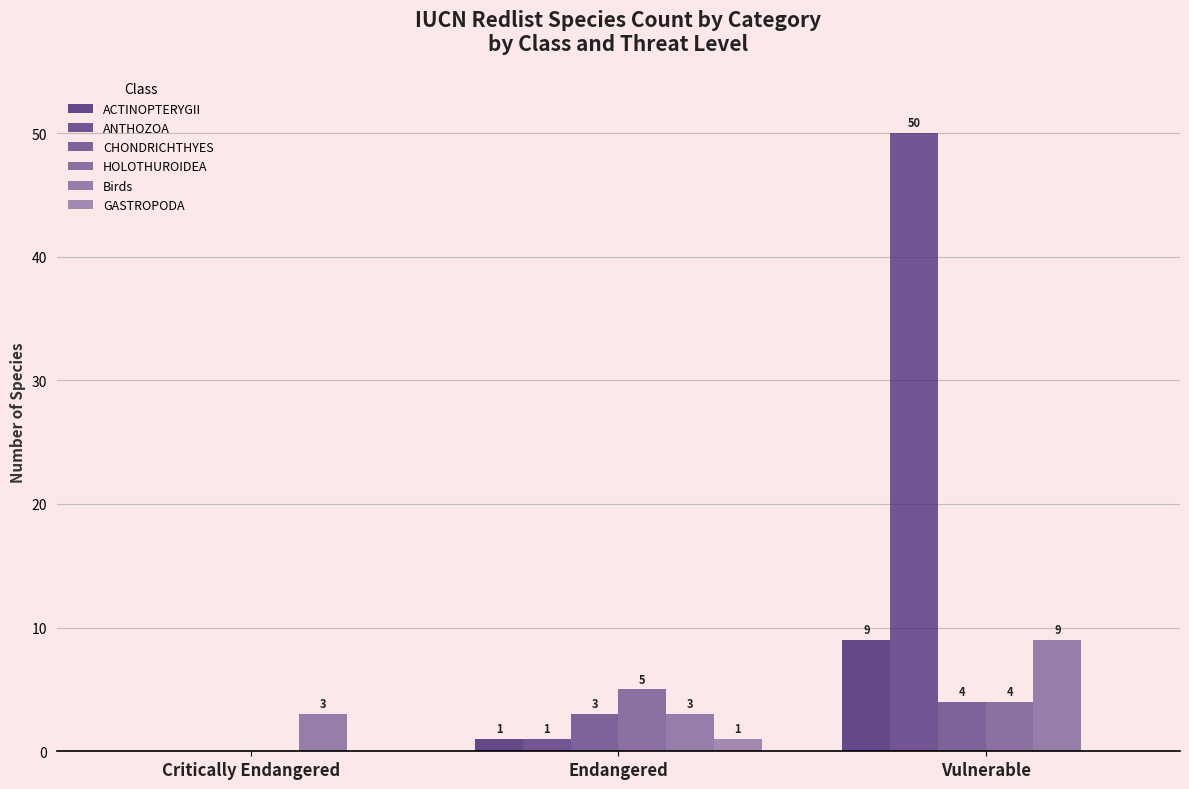

How many distinct data groups are displayed?

6